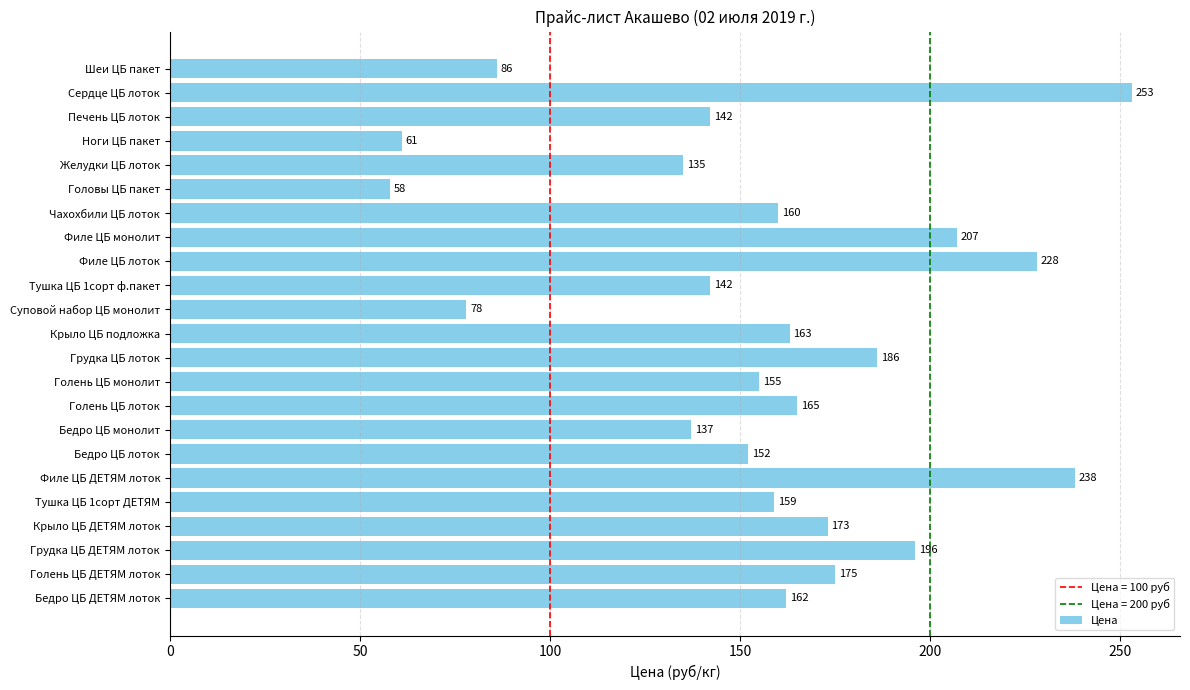

How many distinct data groups are displayed?

1